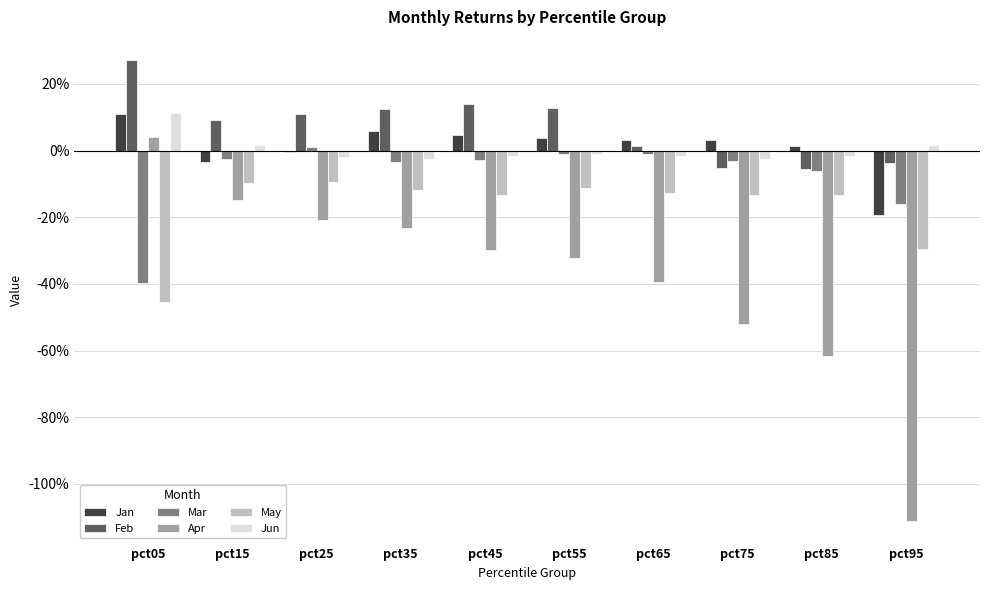

The Jan series shows -0.2 at pct95. True or false?

True